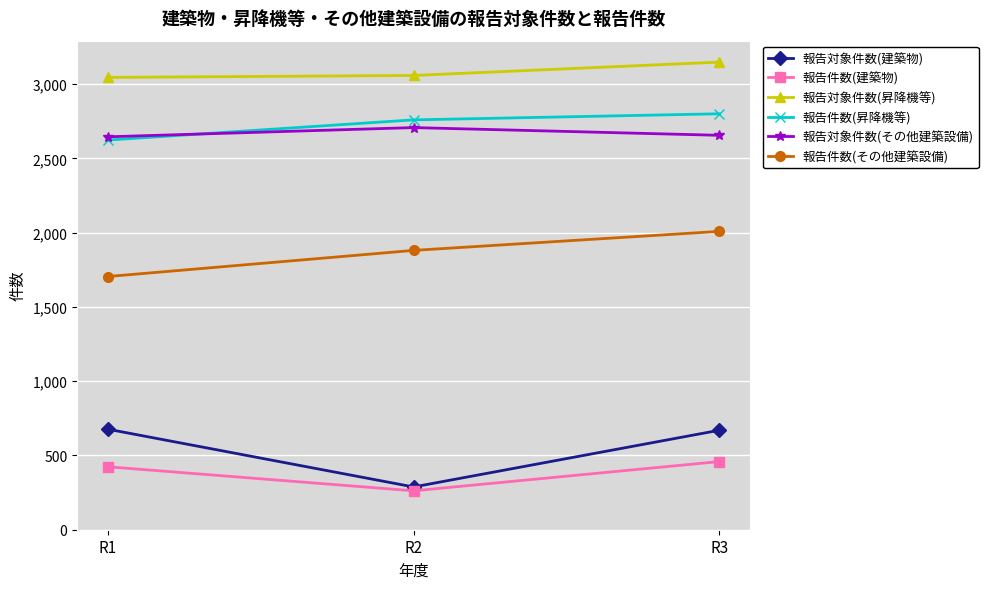

What value does the 報告件数(その他建築設備) series have at R2?

1881